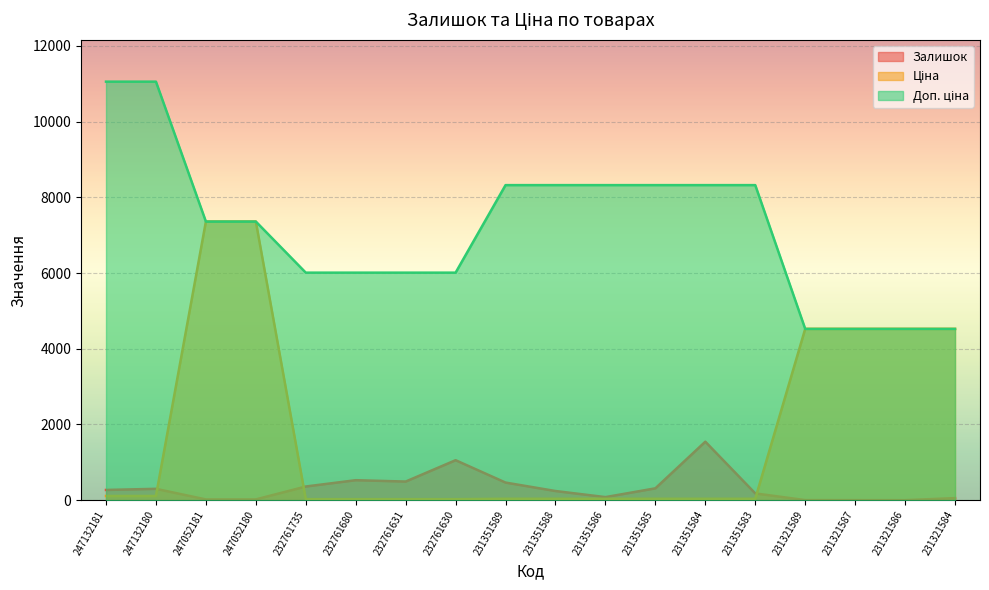

Reading left to right, what are all the values shown in this chart?

Залишок: 247132181=270.0	247132180=300.0	247052181=20.0	247052180=21.0	232761735=361.0	232761680=528.0	232761631=492.0	232761630=1056.0	231351589=465.0	231351588=242.0	231351586=81.0	231351585=313.0	231351584=1545.0	231351583=179.0	231321589=3.0	231321587=2.0	231321586=1.0	231321584=55.0
Ціна: 247132181=110.5	247132180=110.5	247052181=7360.2	247052180=7360.2	232761735=26.7	232761680=26.7	232761631=26.7	232761630=26.7	231351589=37.0	231351588=37.0	231351586=37.0	231351585=37.0	231351584=37.0	231351583=37.0	231321589=4524.7	231321587=4524.7	231321586=4524.7	231321584=4524.7
Доп. ціна: 247132181=11055.0	247132180=11055.0	247052181=7360.2	247052180=7360.2	232761735=6010.0	232761680=6010.0	232761631=6010.0	232761630=6010.0	231351589=8322.0	231351588=8322.0	231351586=8322.0	231351585=8322.0	231351584=8322.0	231351583=8322.0	231321589=4525.0	231321587=4525.0	231321586=4525.0	231321584=4525.0